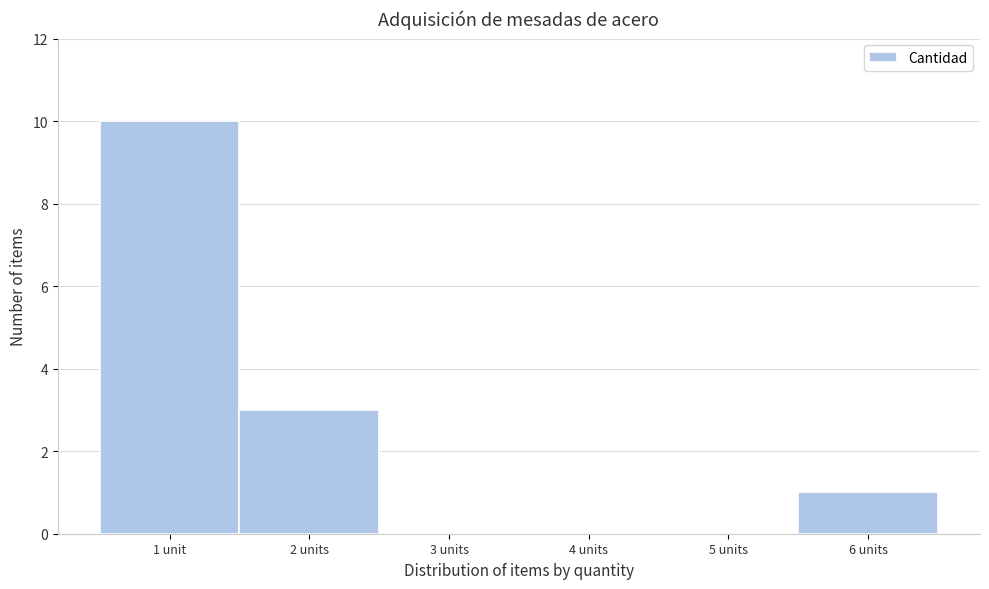

Reading left to right, what are all the values shown in this chart?

1 unit=10	2 units=3	3 units=0	4 units=0	5 units=0	6 units=1